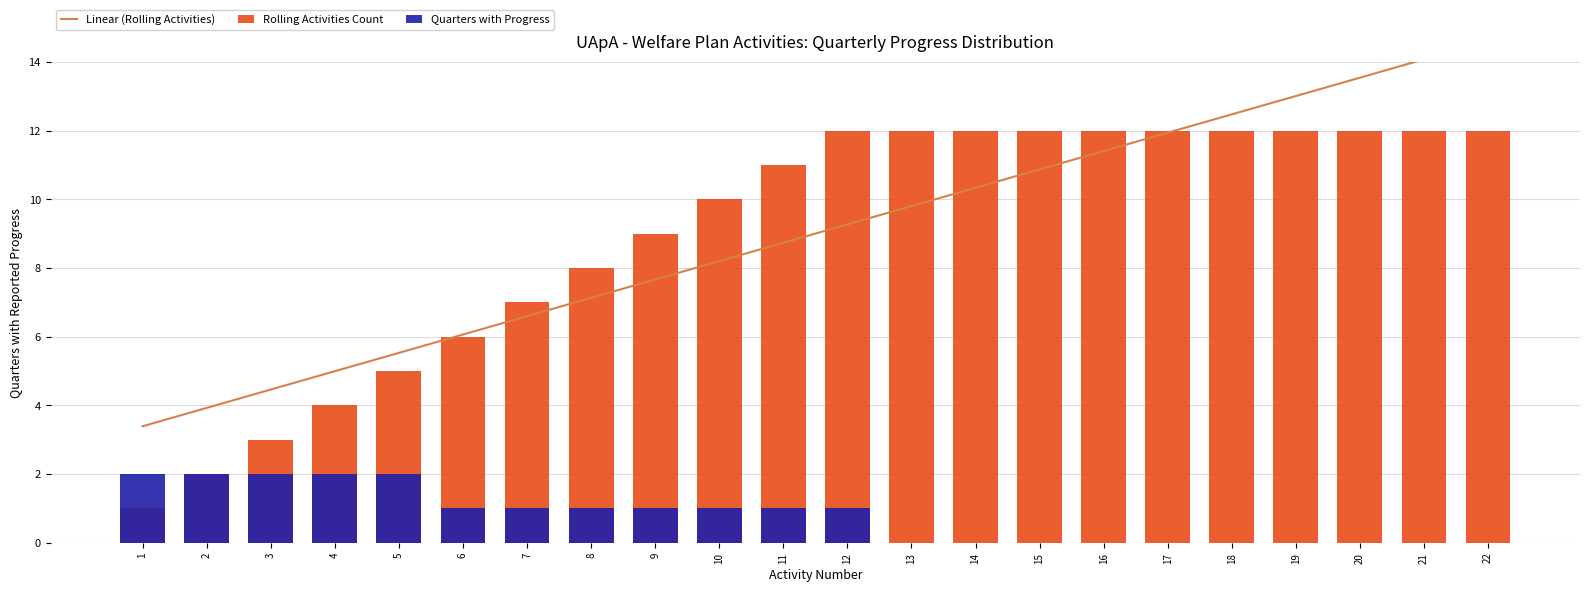

Reading right to left, transcribe all the data shown in this chart.

Linear (Rolling Activities): 14.6	14.1	13.5	13.0	12.5	11.9	11.4	10.9	10.3	9.8	9.3	8.7	8.2	7.7	7.1	6.6	6.1	5.5	5.0	4.5	3.9	3.4
Rolling Activities Count: 12.0	12.0	12.0	12.0	12.0	12.0	12.0	12.0	12.0	12.0	12.0	11.0	10.0	9.0	8.0	7.0	6.0	5.0	4.0	3.0	2.0	1.0
Quarters with Progress: 0.0	0.0	0.0	0.0	0.0	0.0	0.0	0.0	0.0	0.0	1.0	1.0	1.0	1.0	1.0	1.0	1.0	2.0	2.0	2.0	2.0	2.0